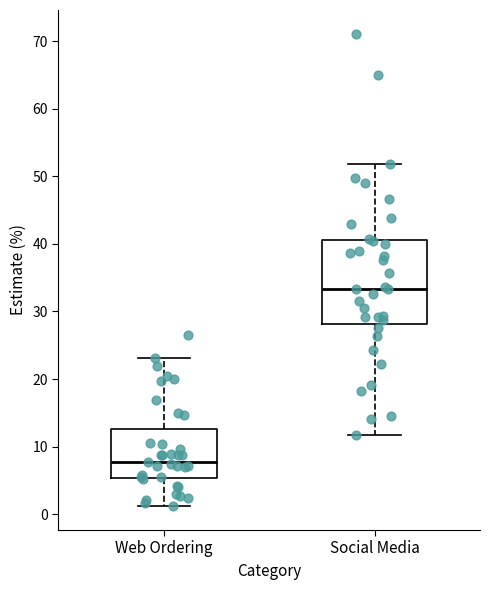

Reading left to right, read every box against the y-axis: the position of its median line, the range the box covers, and the ends of its whiskers. The values are not printed on the chart, so give them approximately, as read against the axis.

Web Ordering: median 8, box 5 to 13, whiskers 1 to 23
Social Media: median 33, box 28 to 41, whiskers 12 to 52